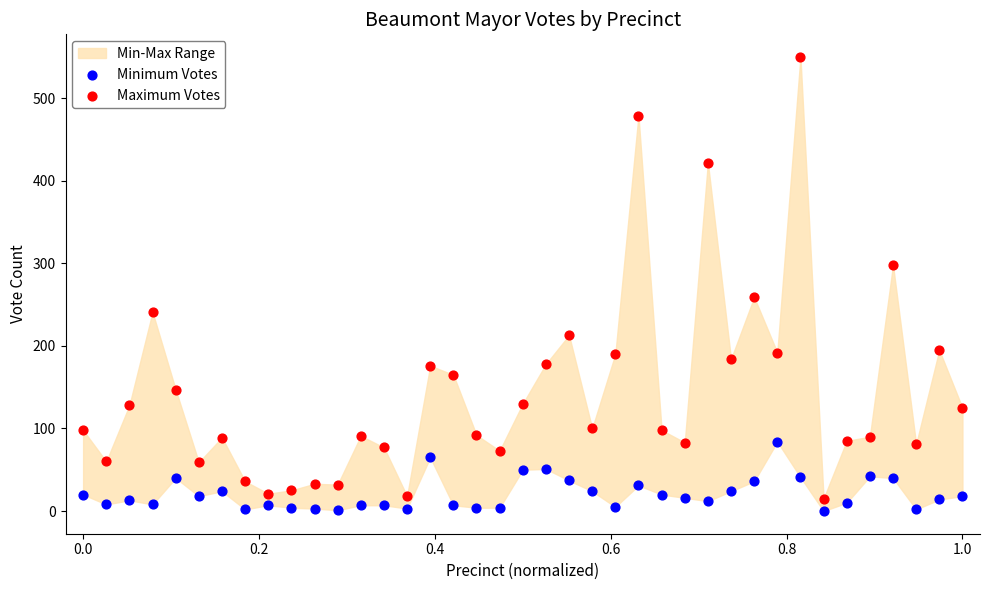

Across all series, what Y value is closest to 275?

259